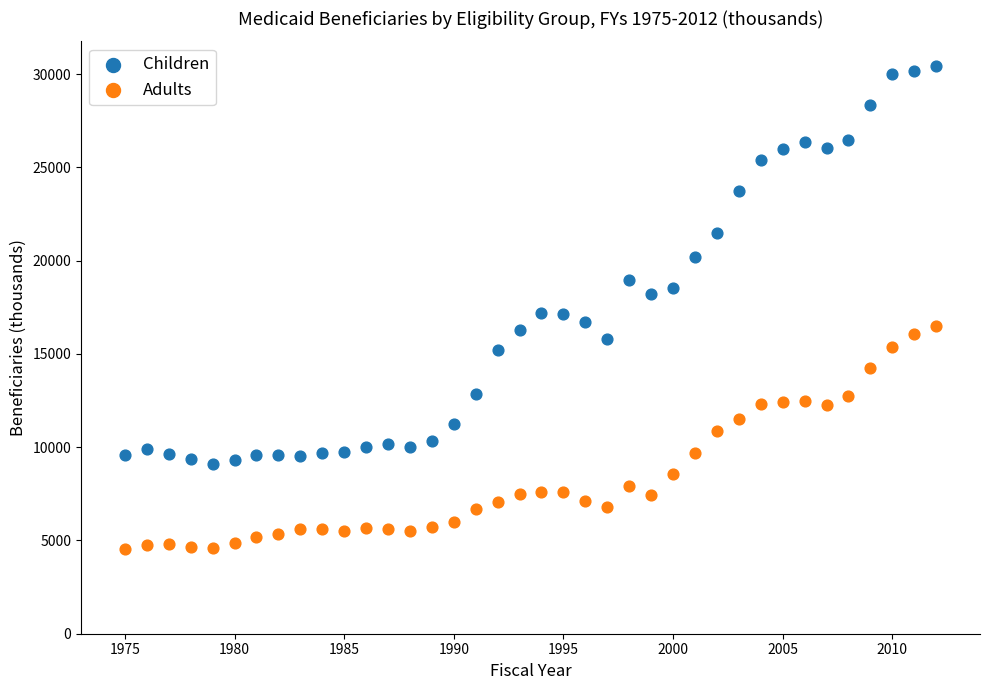

Which series contains the highest Y value?

Children